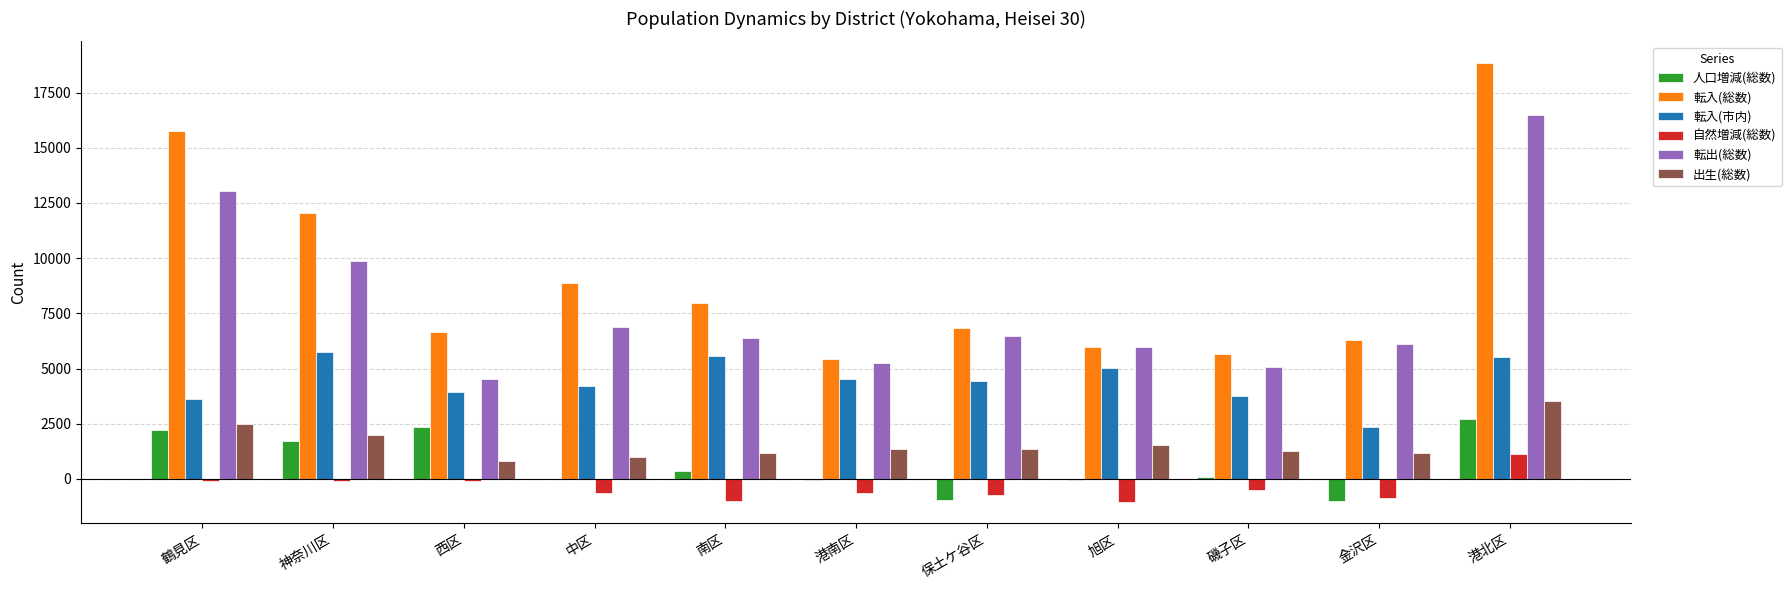

What is the spread (max minus min) of values at 西区?

6766